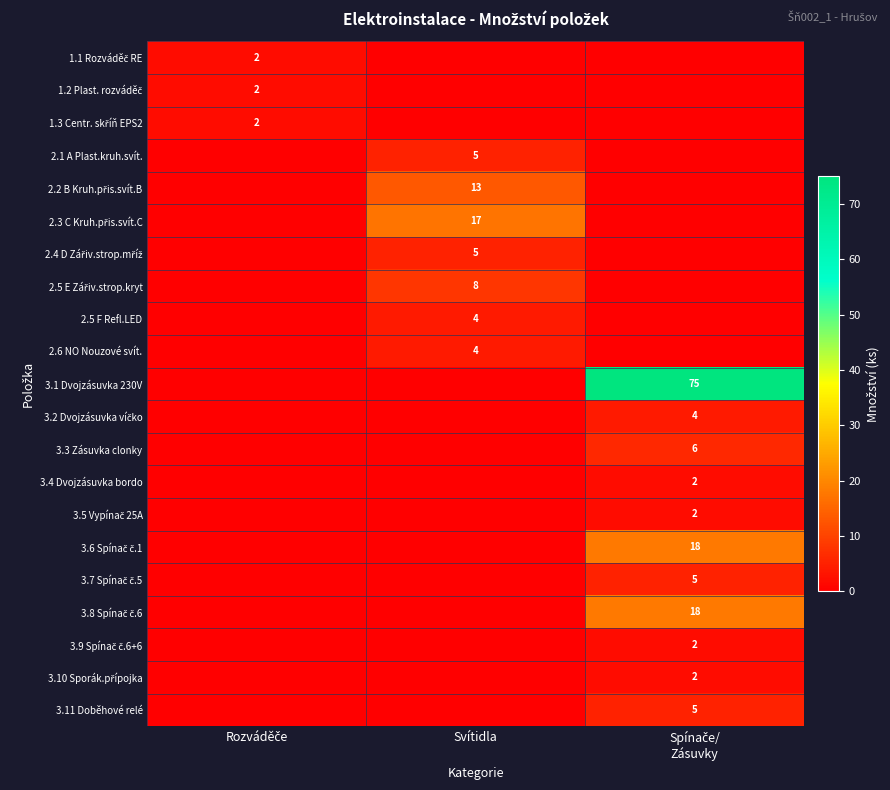

How many values in the 3.4 Dvojzásuvka bordo series exceed 0?

1